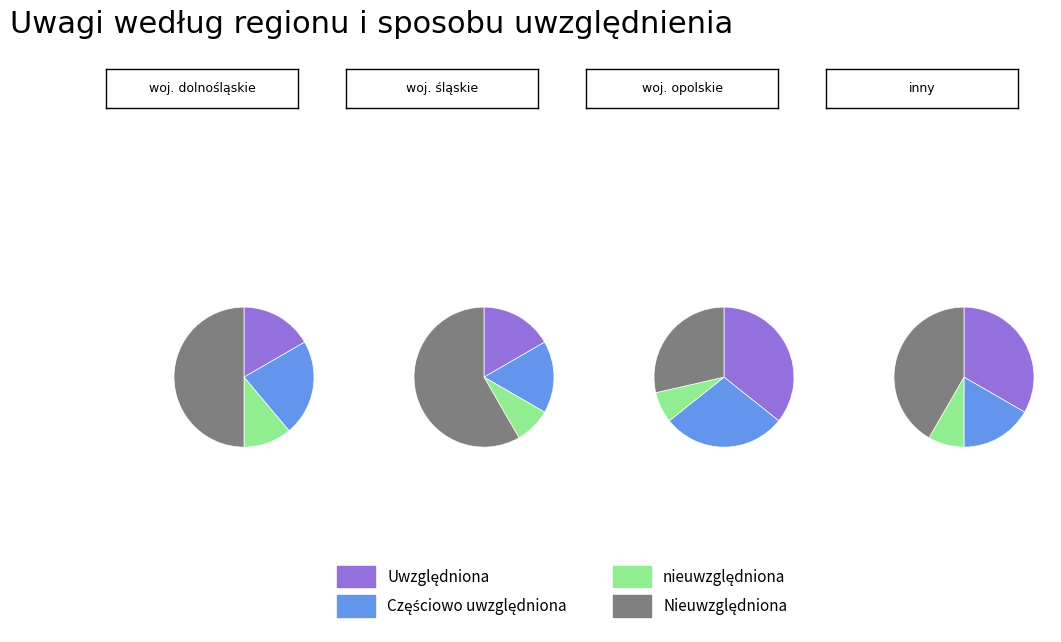

What portion of the pie excludes województwo opolskie?

75.0%